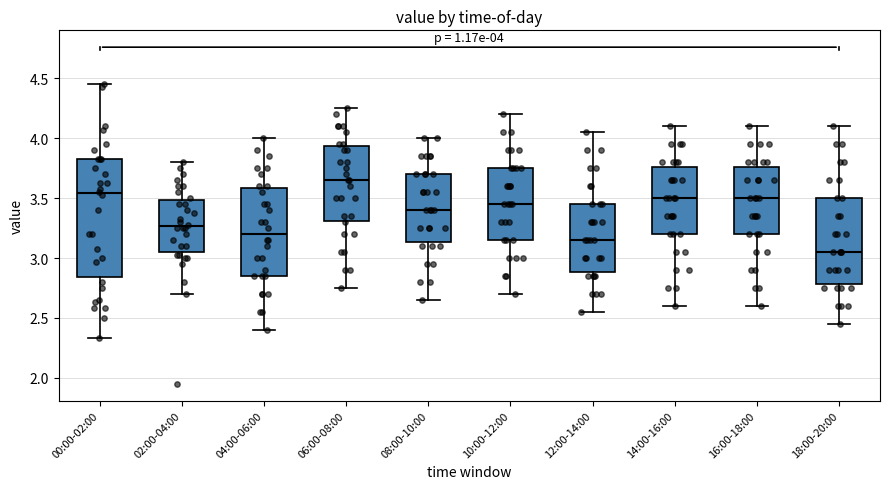

Which box has the highest median line?

06:00-08:00